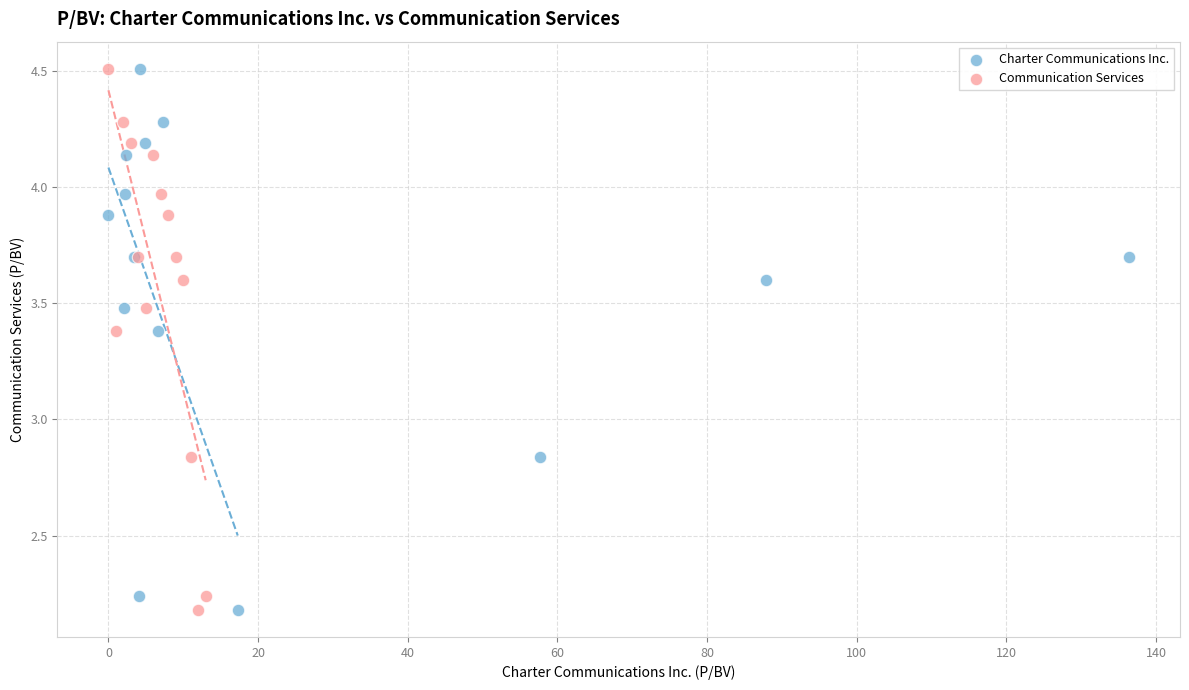

What are all the series names shown in the legend?

Charter Communications Inc., Communication Services